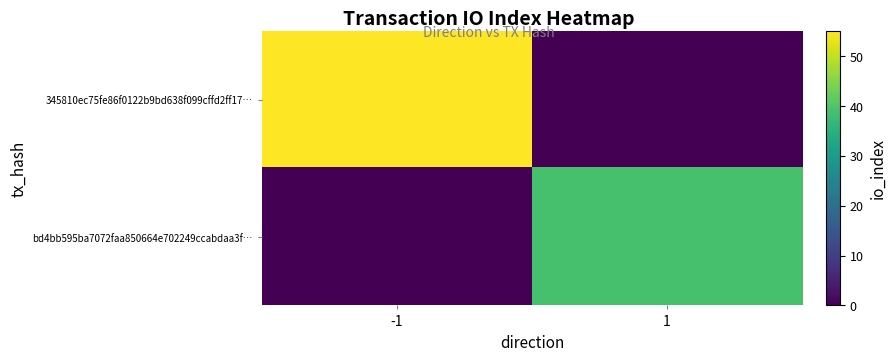

Reading left to right, what are all the values shown in this chart?

345810ec75fe86f0122b9bd638f099cffd2ff17…: -1=55	1=0
bd4bb595ba7072faa850664e702249ccabdaa3f…: -1=0	1=39